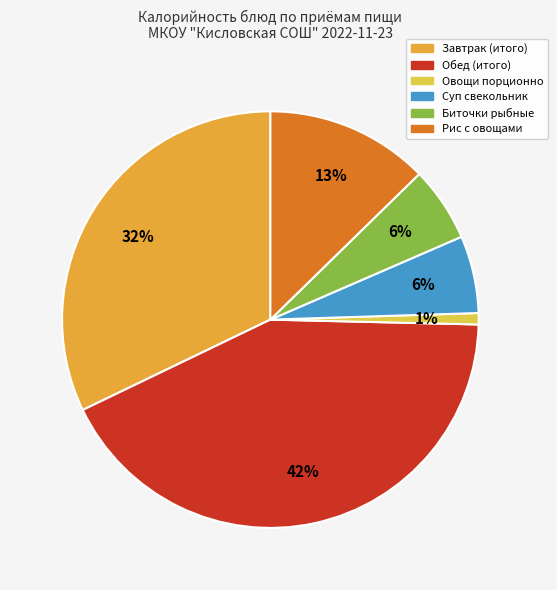

Does Овощи порционно account for over 50% of the chart?

No